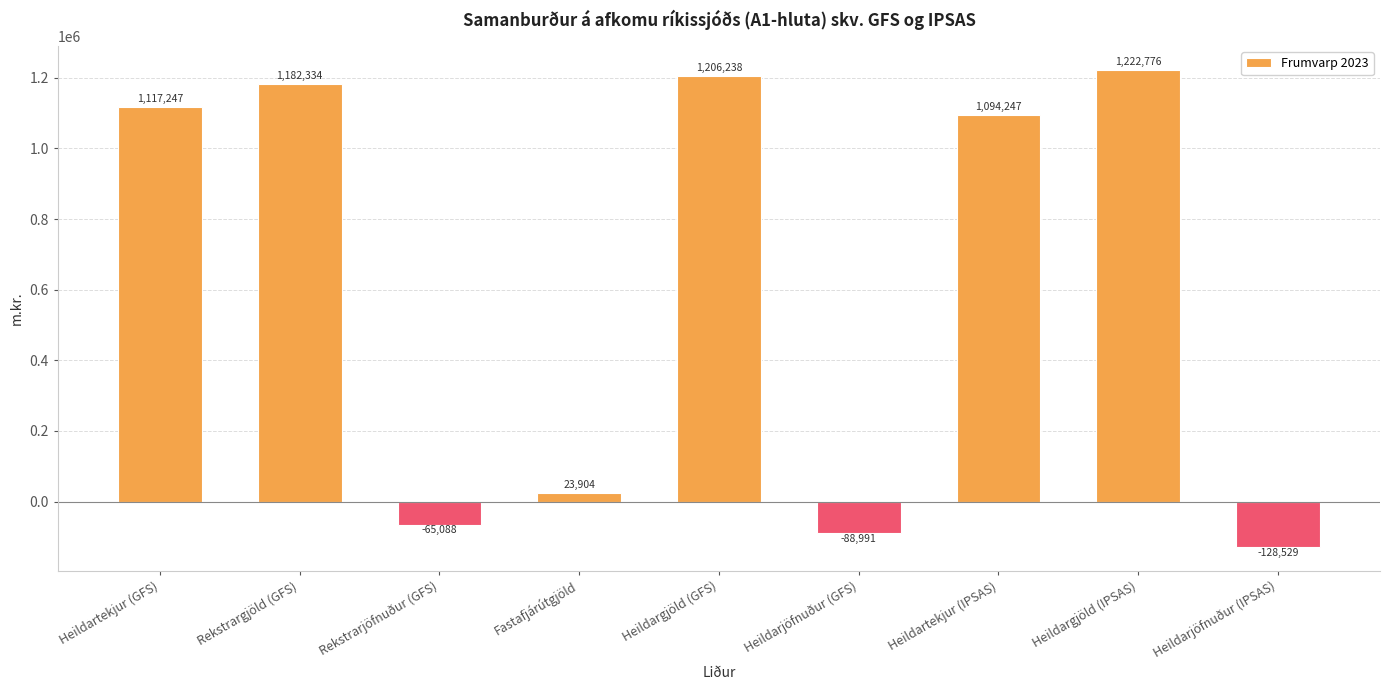

Count the number of categories in the chart.

9